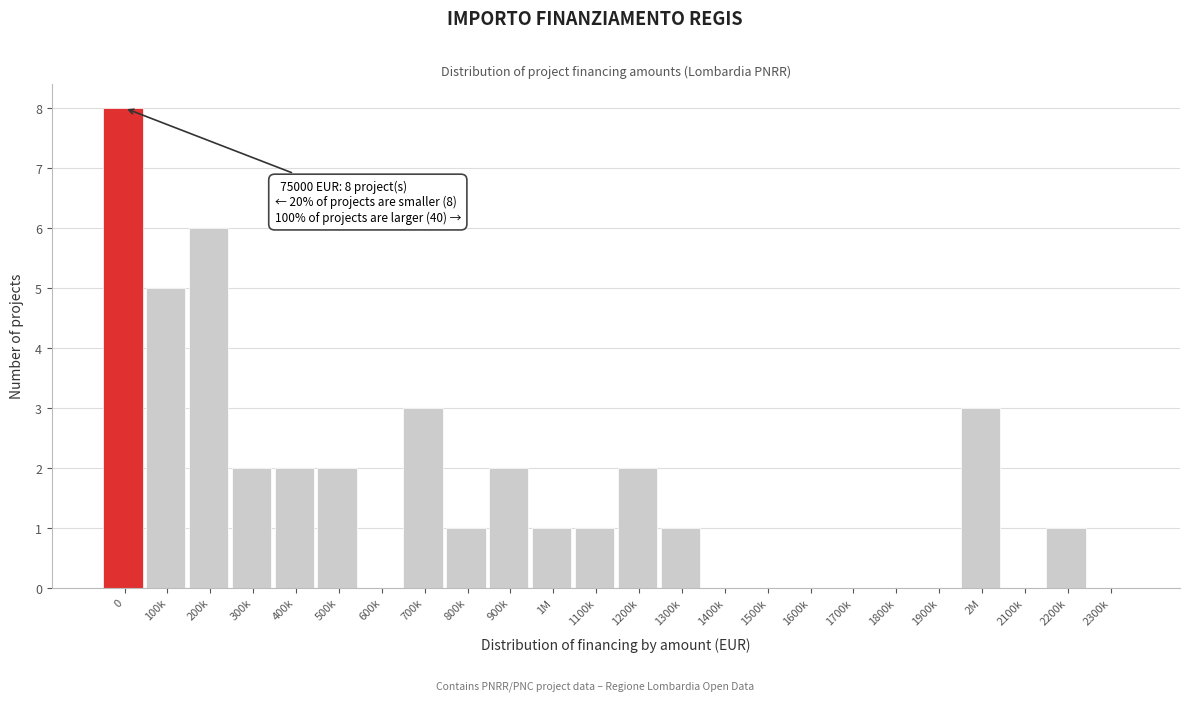

Reading left to right, what are all the values shown in this chart?

0=8	100k=5	200k=6	300k=2	400k=2	500k=2	600k=0	700k=3	800k=1	900k=2	1M=1	1100k=1	1200k=2	1300k=1	1400k=0	1500k=0	1600k=0	1700k=0	1800k=0	1900k=0	2M=3	2100k=0	2200k=1	2300k=0